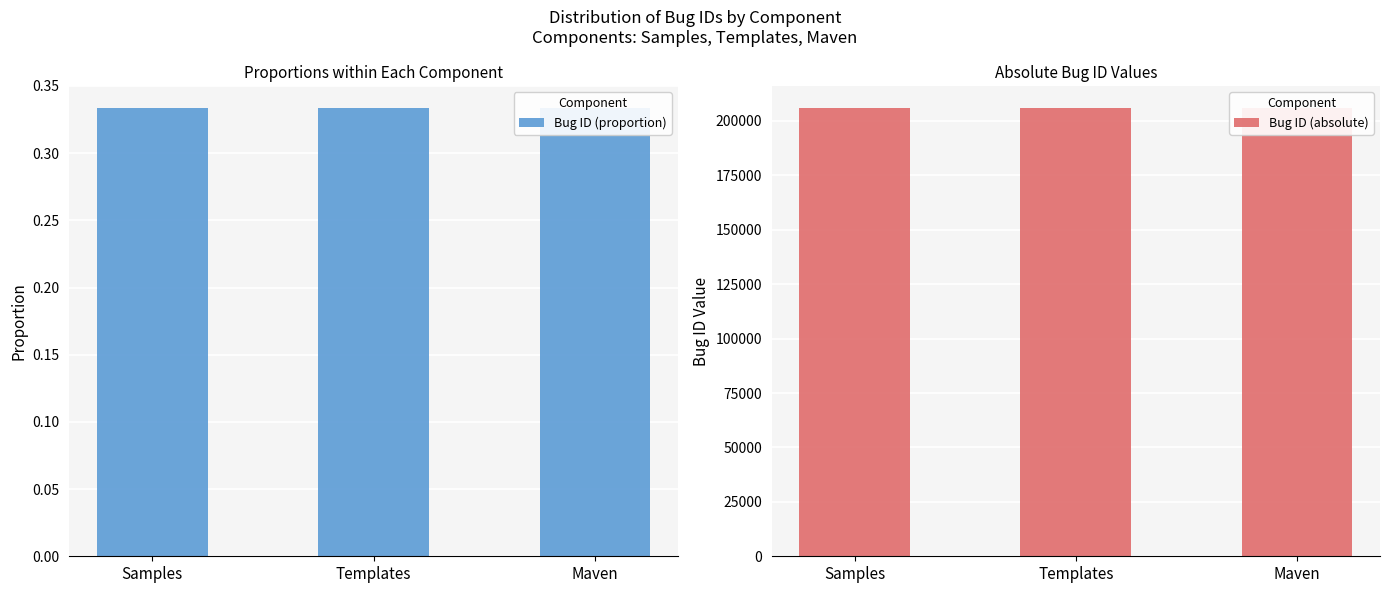

Which has a higher value, Templates or Samples?

Templates